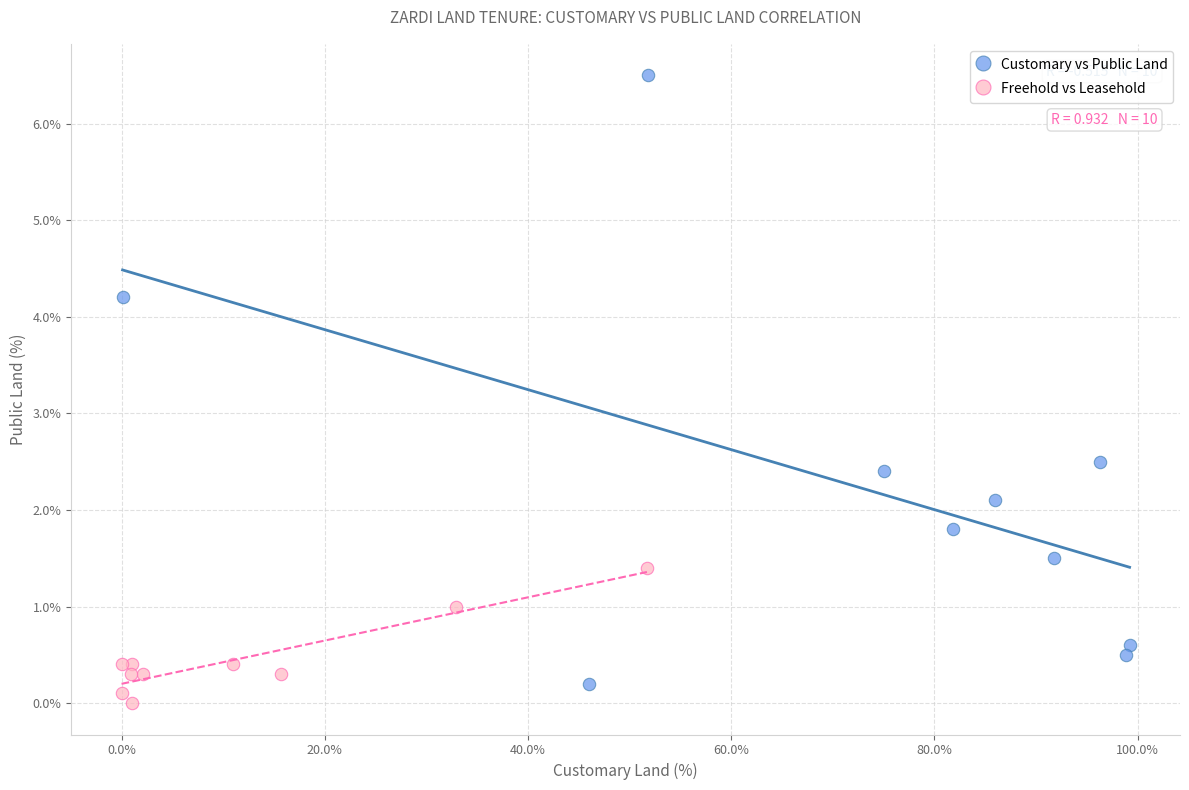

Which series reaches the maximum Y coordinate?

Customary vs Public Land